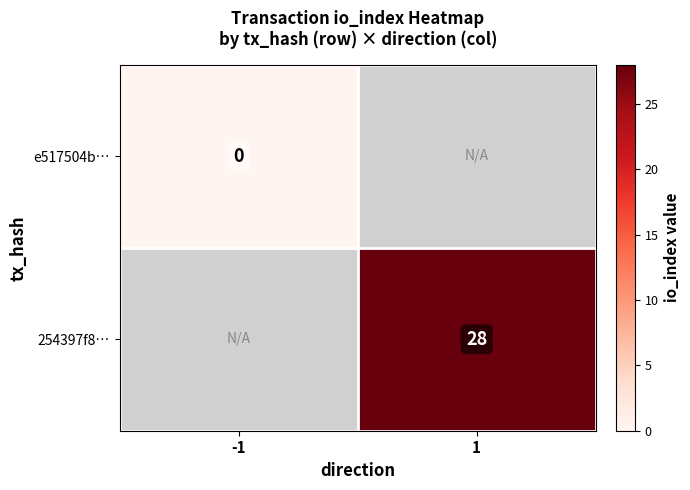

Is it true that 254397f8… equals 28 at 1?

True